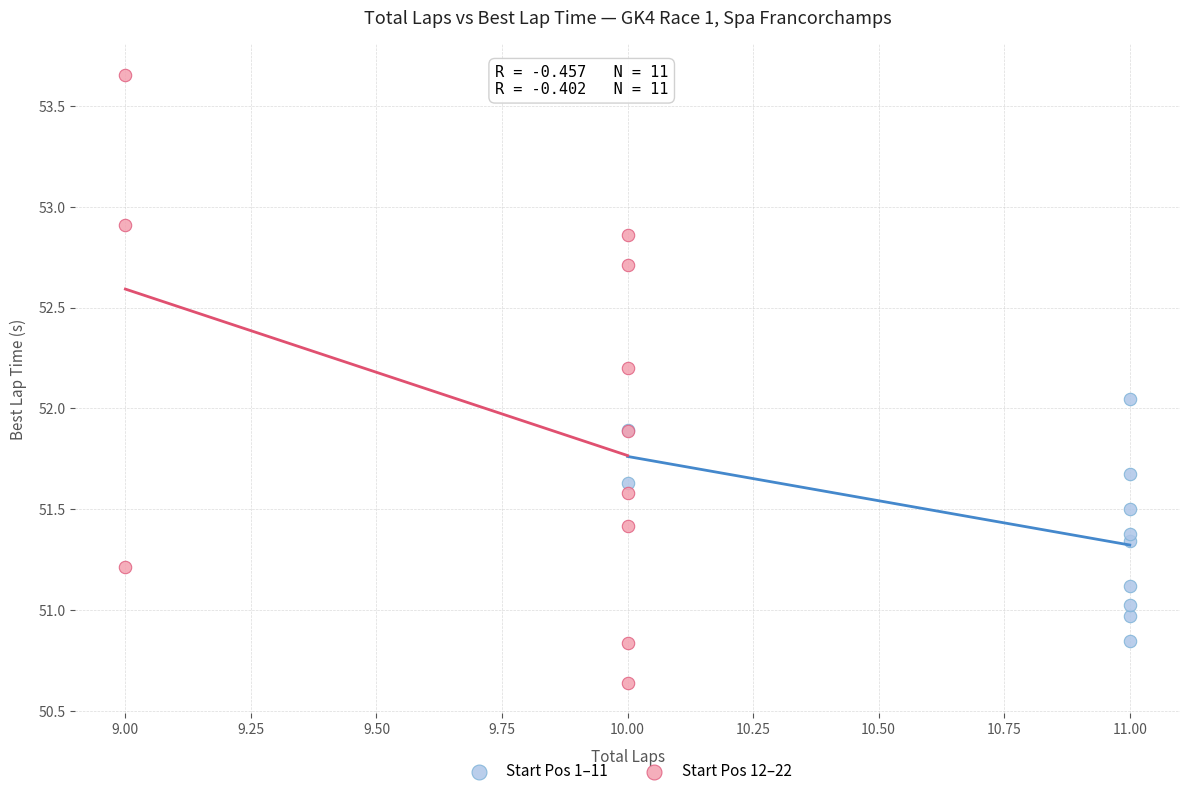

Which series contains the lowest Y value?

Start Pos 12–22